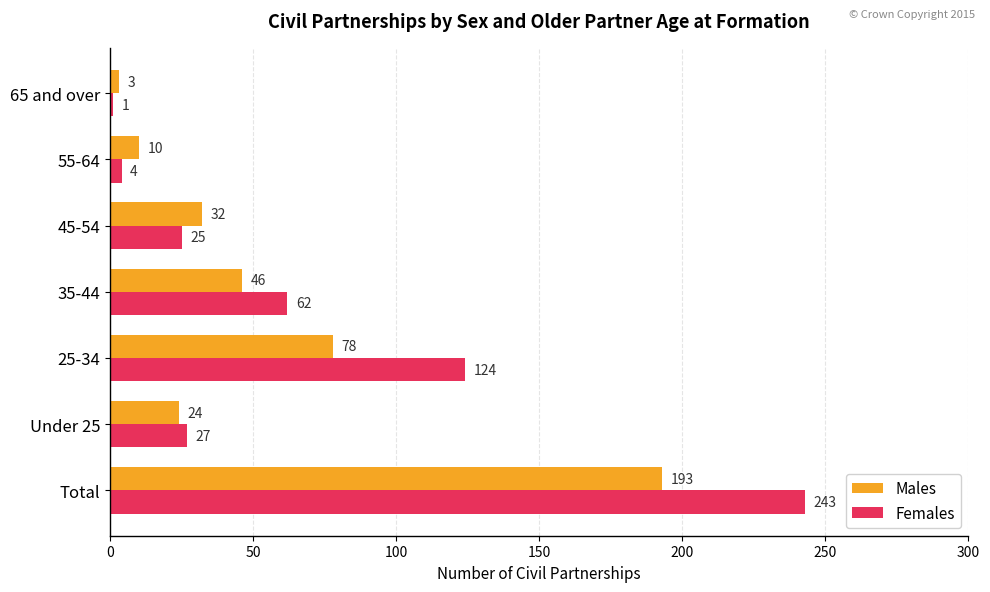

What is the average value of the Males series?

55